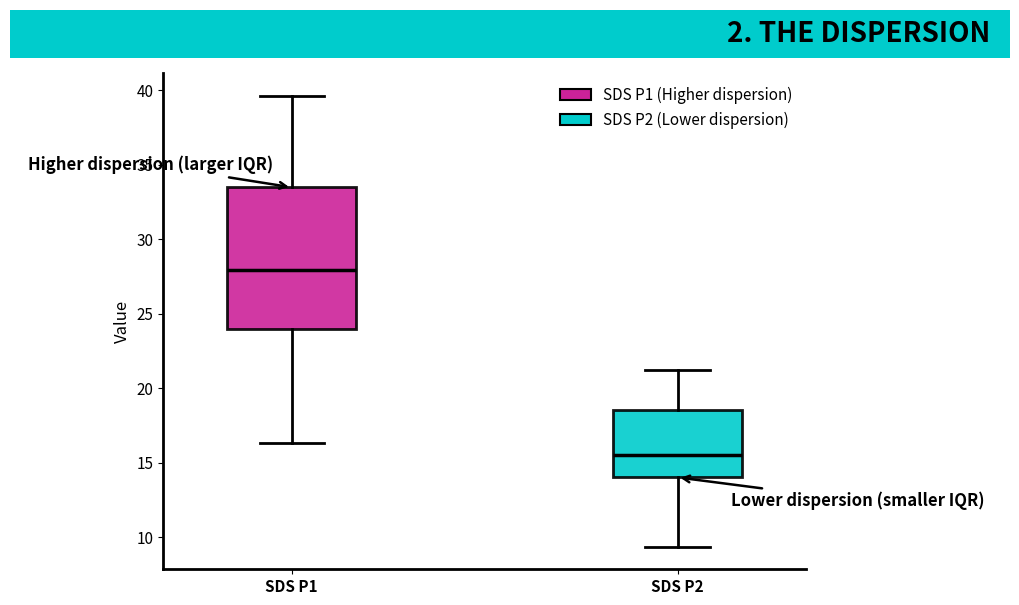

Comparing the boxes themselves (not the whiskers), which one is the tallest?

SDS P1